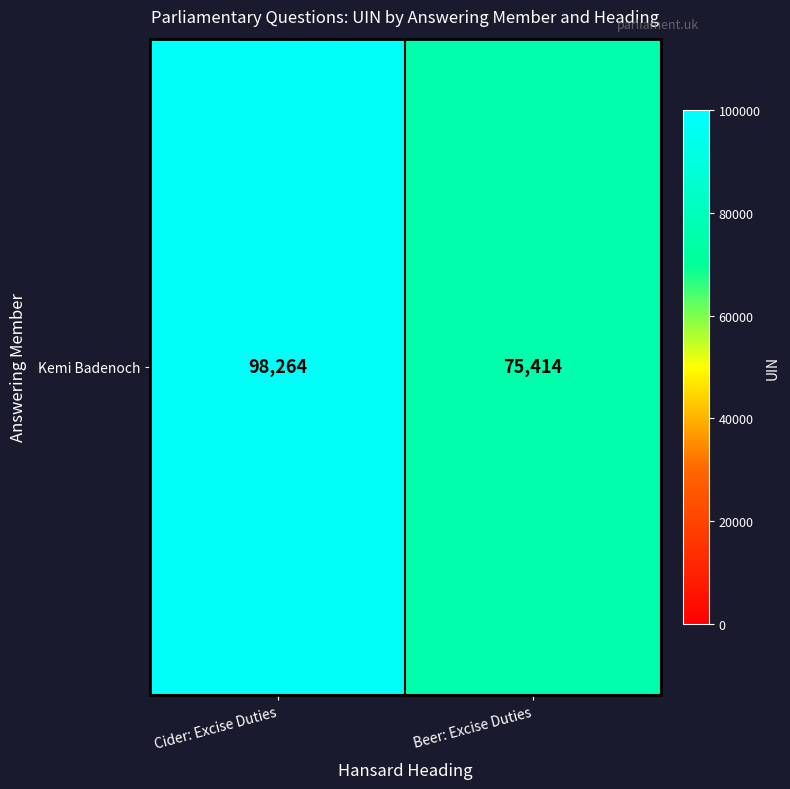

What is the ratio of the value at Beer: Excise Duties to the value at Cider: Excise Duties?

0.8